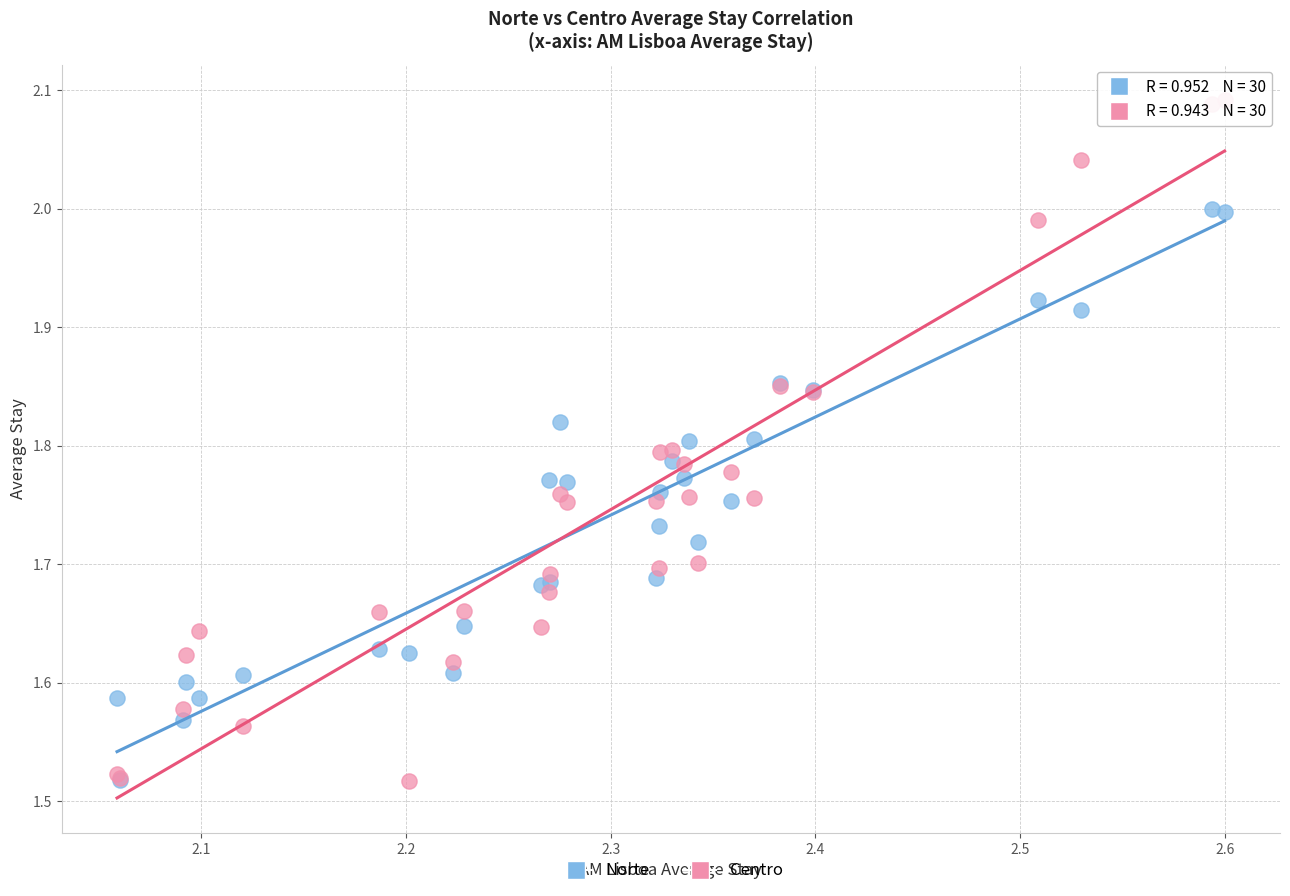

Which series has the largest Y range (max minus min)?

Centro